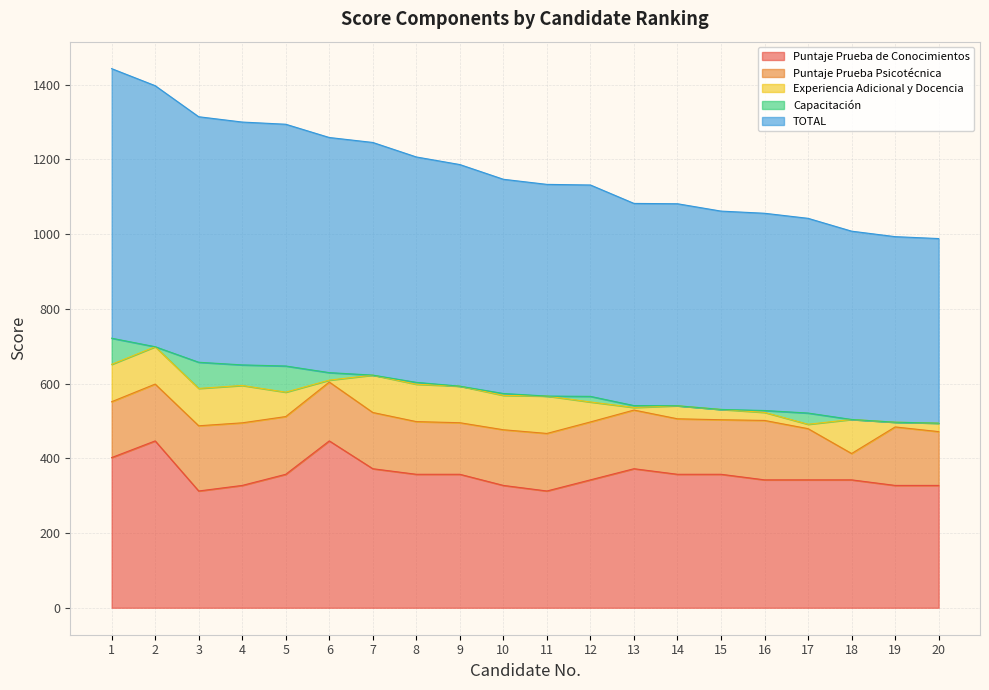

Is it true that Puntaje Prueba de Conocimientos equals 401.9 at 1?

True